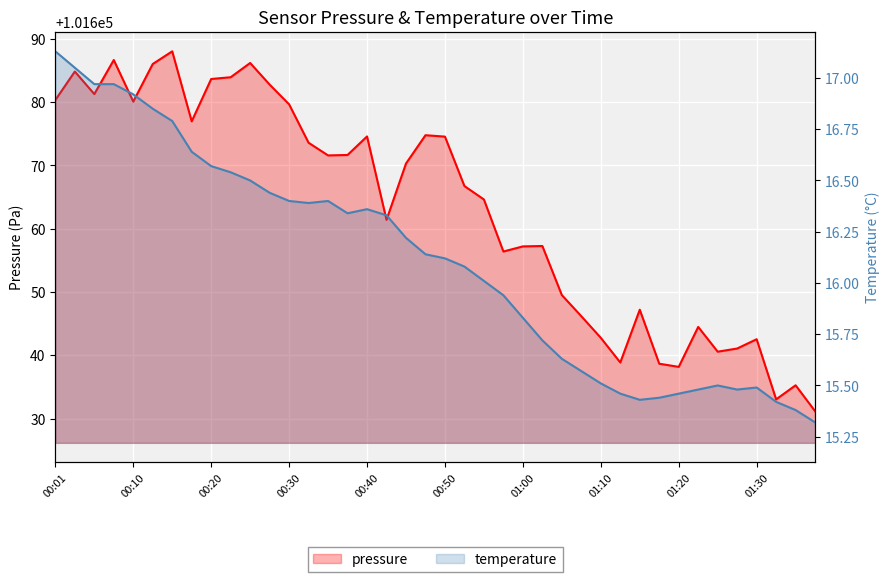

Where is the first local maximum for temperature?

14